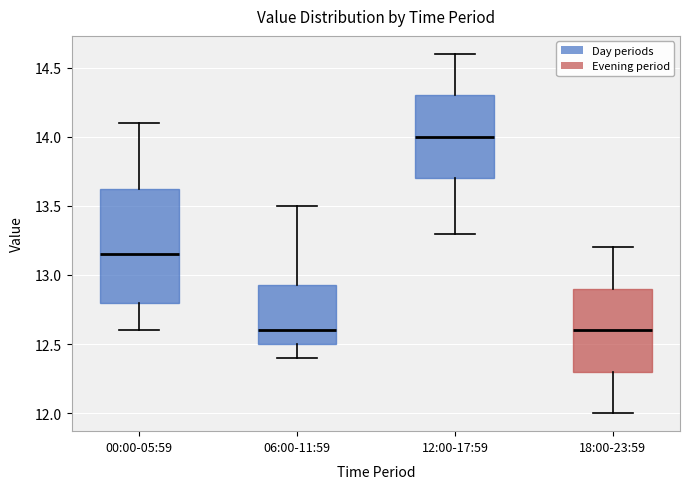

Where does the upper whisker of the box for 12:00-17:59 end on the y-axis? The values are not printed on the chart, so give them approximately, as read against the axis.

14.60